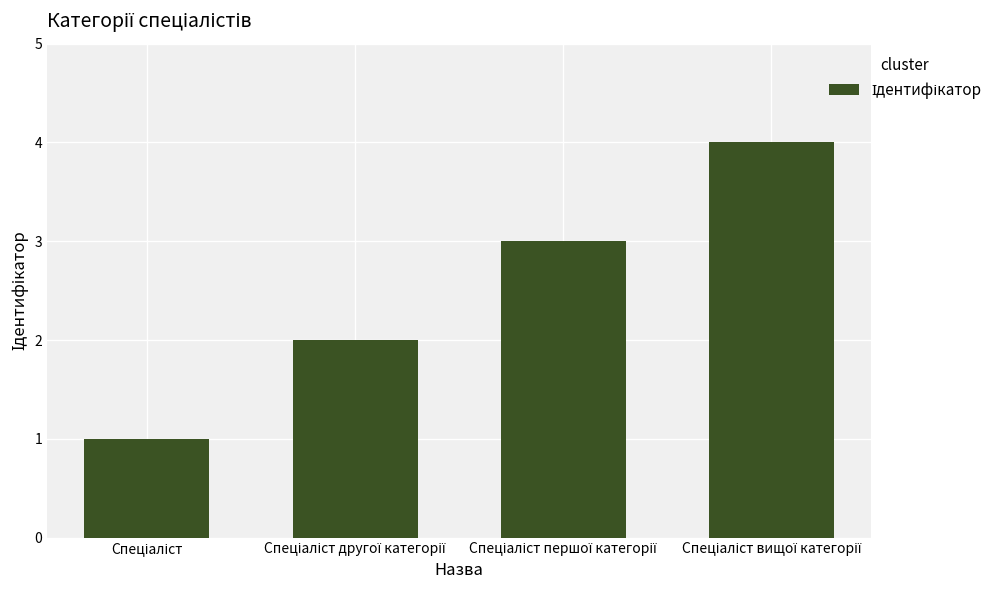

What is the difference between the maximum and minimum values?

3